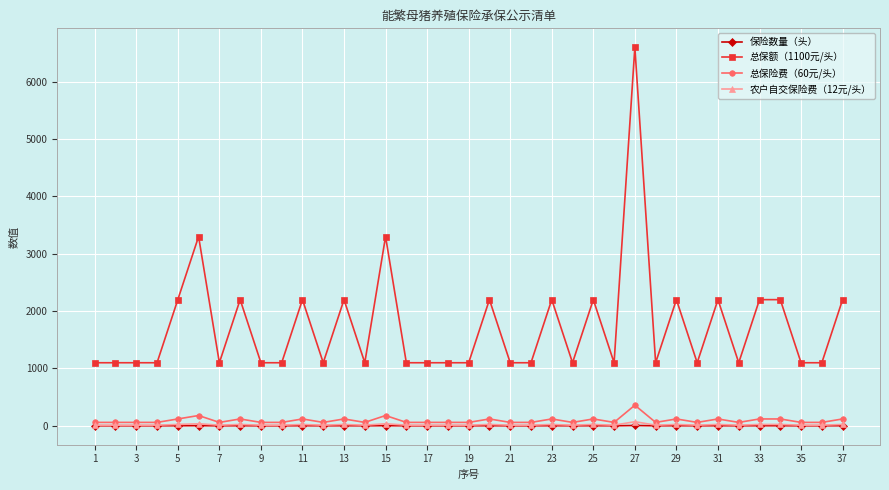

Which series has the largest total across all categories?

总保额（1100元/头）